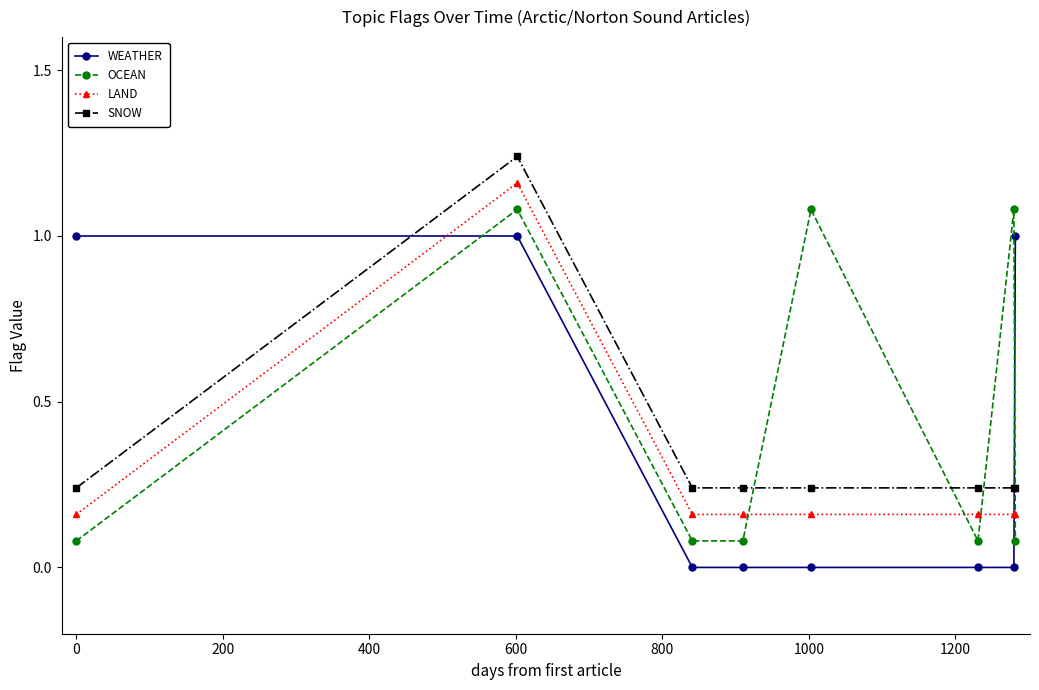

What is the value of the WEATHER point at the 2nd from the left?

1.0